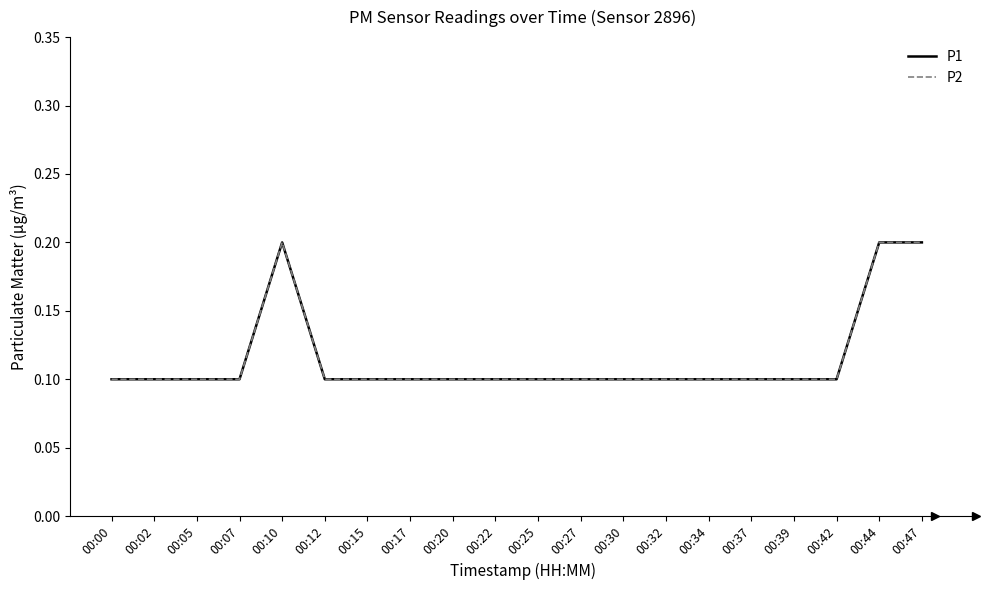

At which category is the sum across all series the highest?

00:10